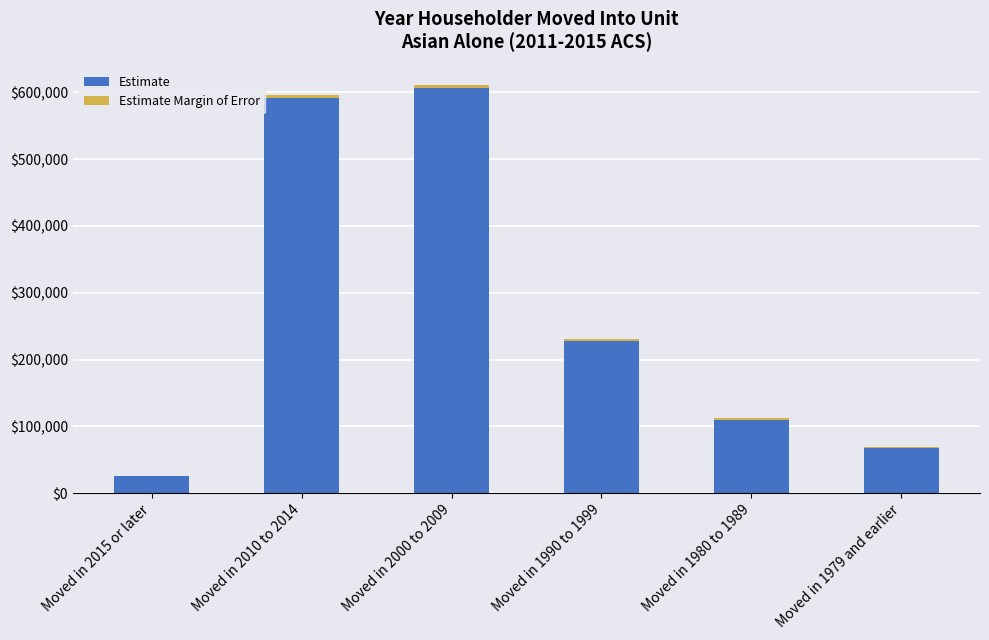

The value of Estimate at Moved in 1990 to 1999 is 345015. True or false?

False